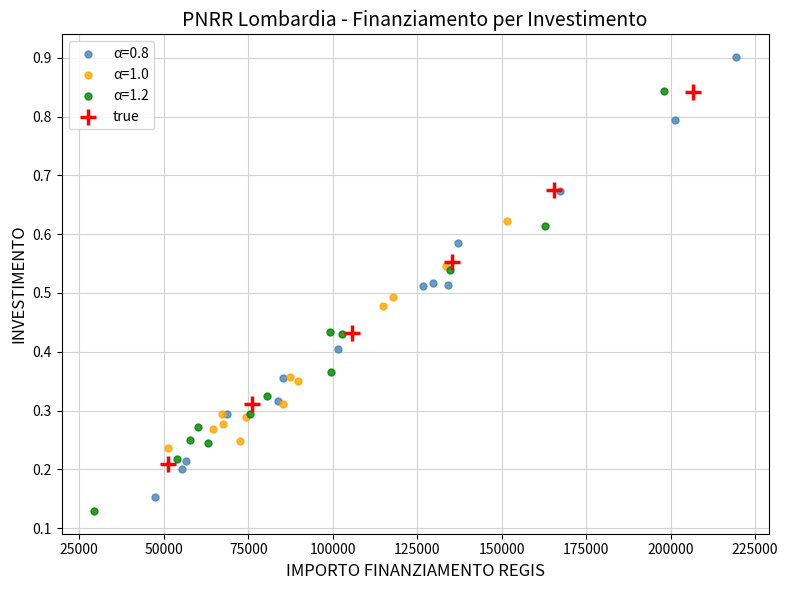

Which series contains the highest Y value?

α=0.8